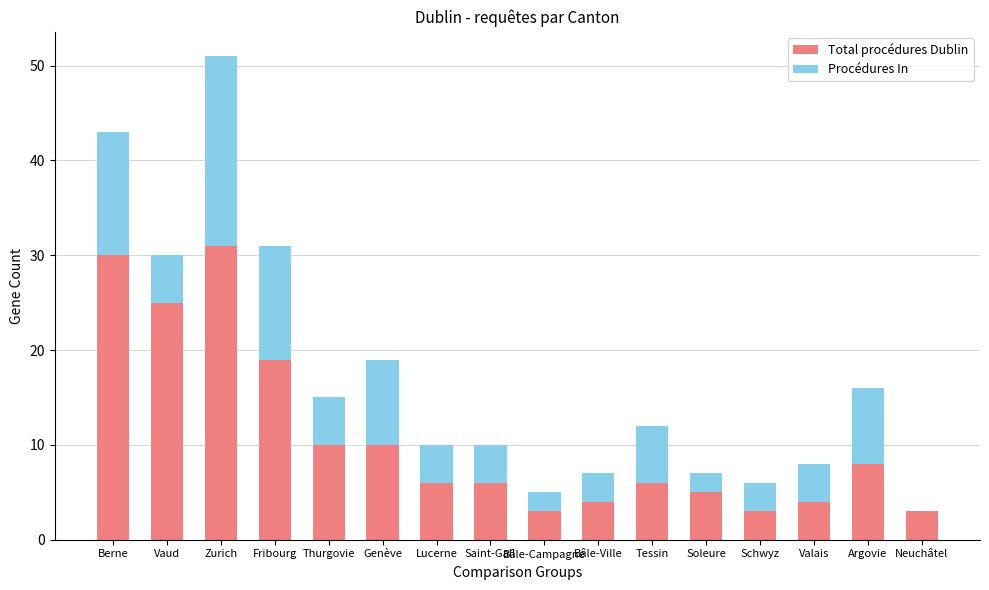

At which category is the sum across all series the highest?

Zurich